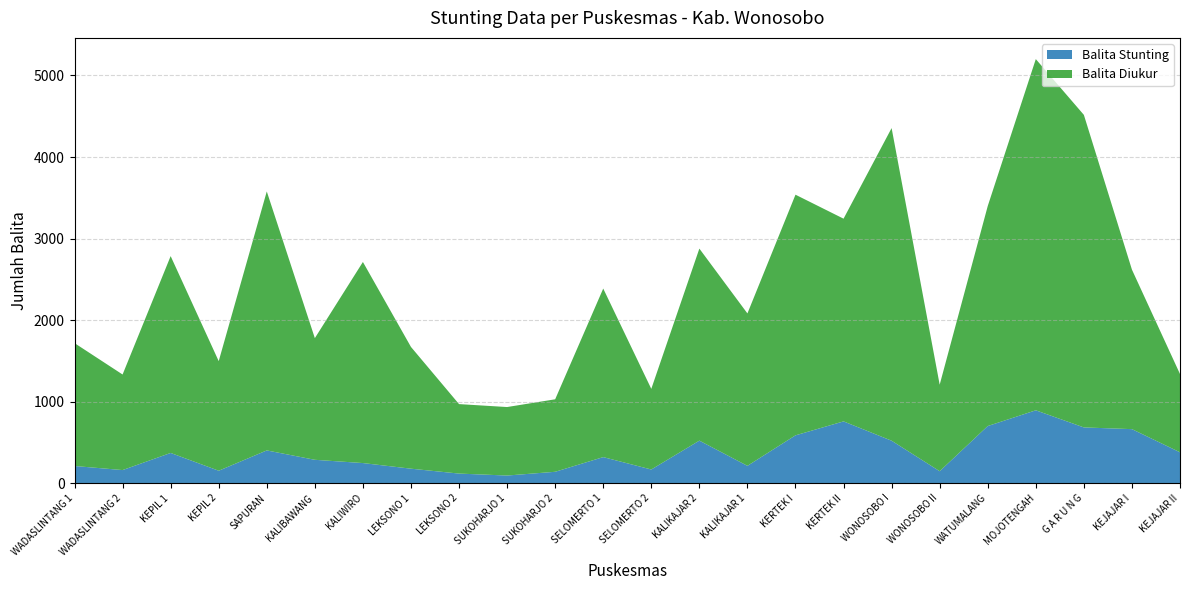

Reading right to left, what are all the values shown in this chart?

Balita Stunting: 379	663	684	894	701	147	521	758	587	213	522	168	320	140	94	118	178	247	287	402	153	371	161	211
Balita Diukur: 960	1956	3833	4307	2698	1061	3834	2486	2951	1869	2355	989	2067	889	840	852	1493	2466	1492	3176	1344	2414	1172	1507